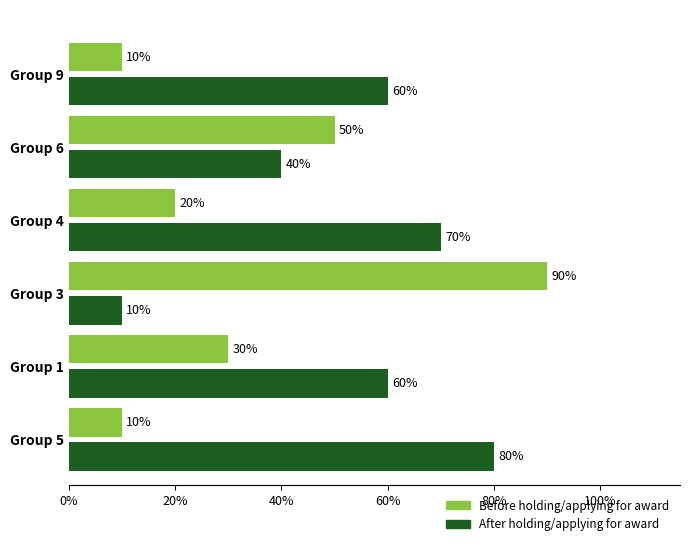

What value does the Before holding/applying for award series have at Group 5, to the nearest 10?

10